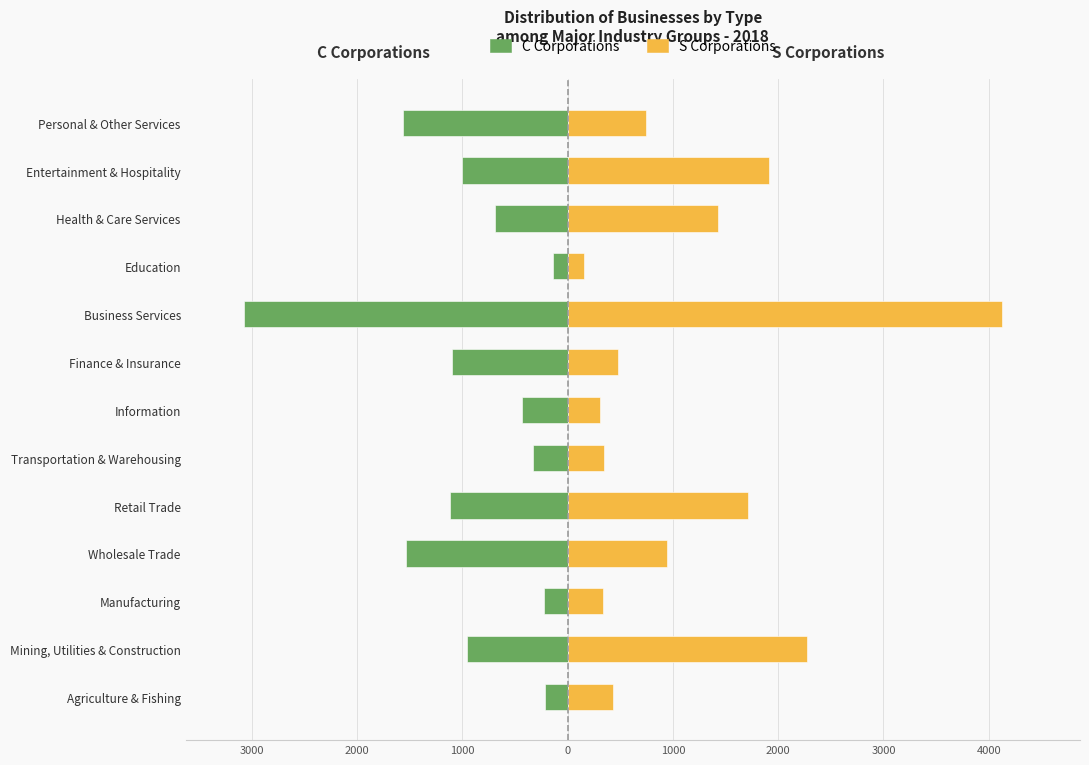

True or false: C Corporations has a value of -1491 at Mining, Utilities & Construction.

False